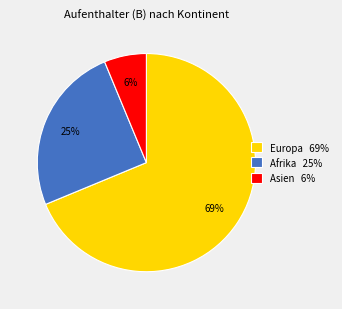

To the nearest percent, what is the average slice percentage?

33%